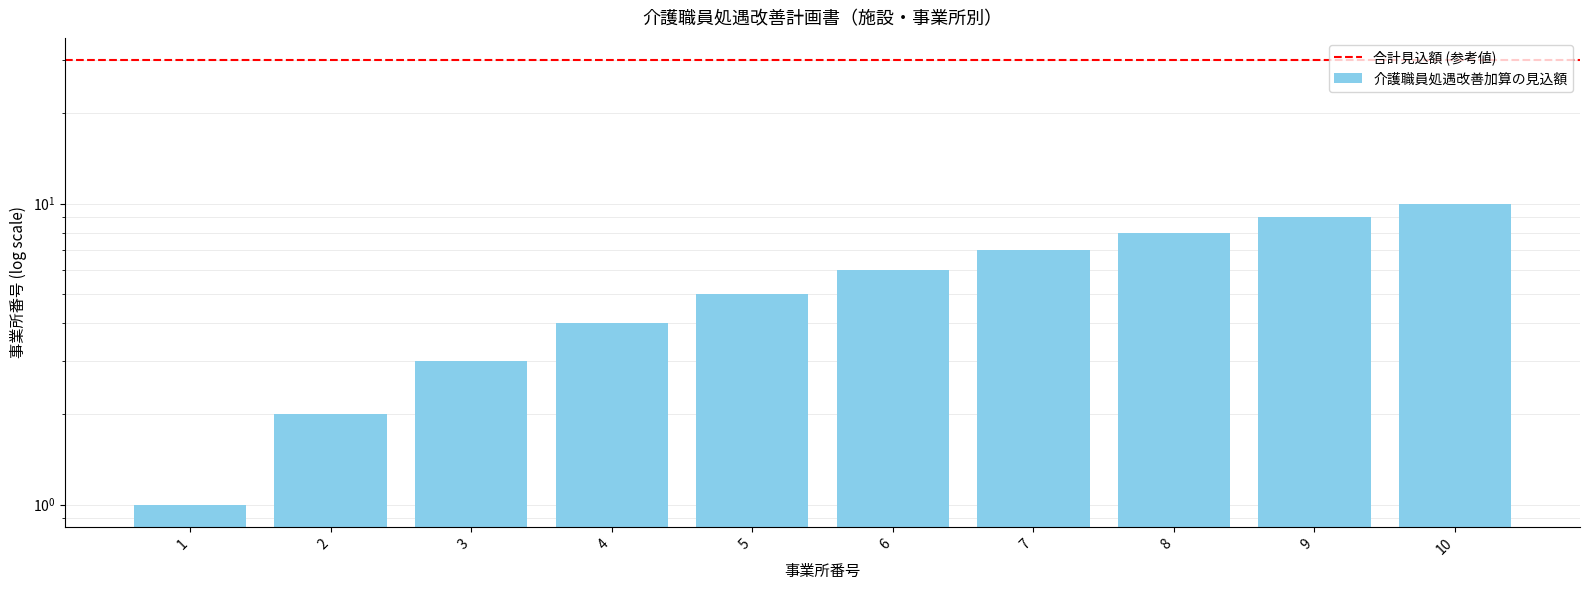

What is the sum of all values?

55